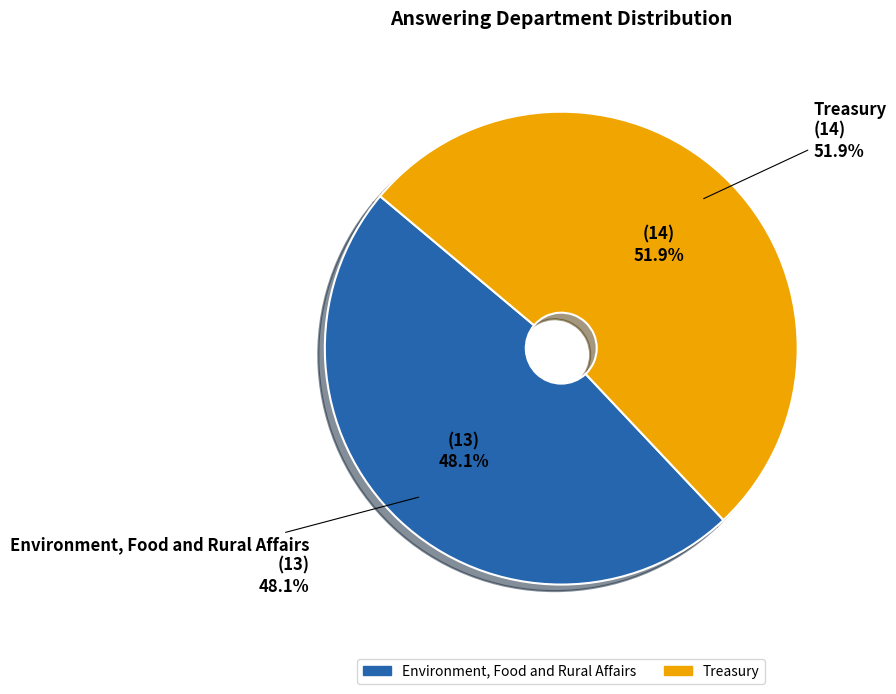

To the nearest percent, what is the average slice percentage?

50%